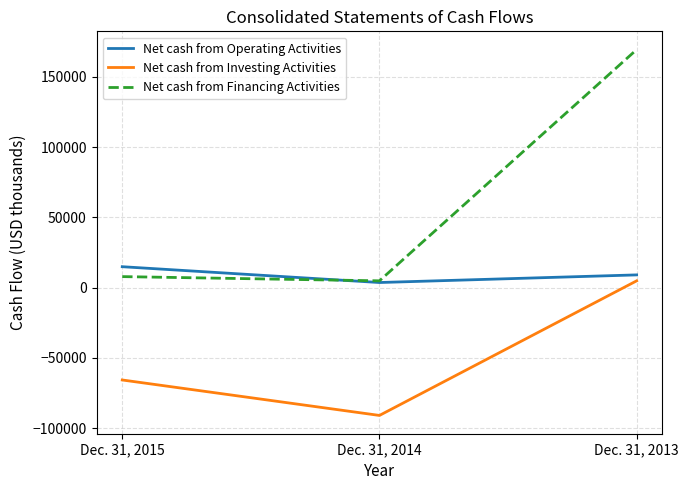

Rank the series by their maximum value, from lowest to highest.

Net cash from Investing Activities, Net cash from Operating Activities, Net cash from Financing Activities